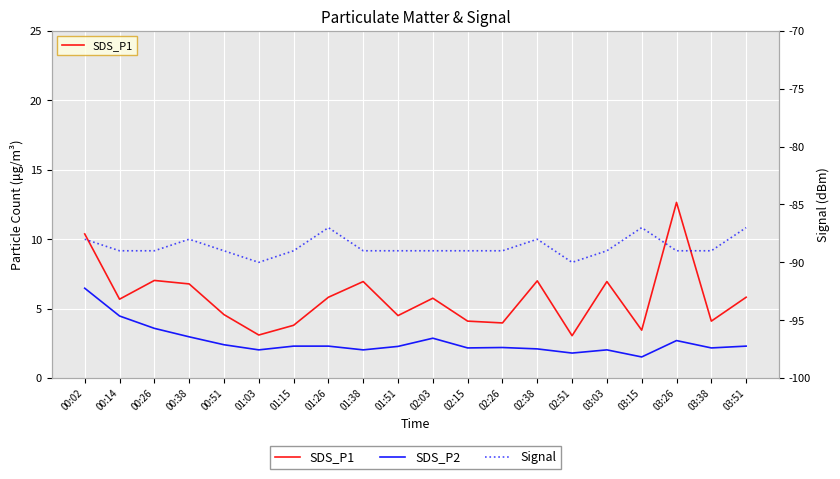

Rank the categories by Signal value from highest to lowest.

01:26, 03:15, 03:51, 00:02, 00:38, 02:38, 00:14, 00:26, 00:51, 01:15, 01:38, 01:51, 02:03, 02:15, 02:26, 03:03, 03:26, 03:38, 01:03, 02:51